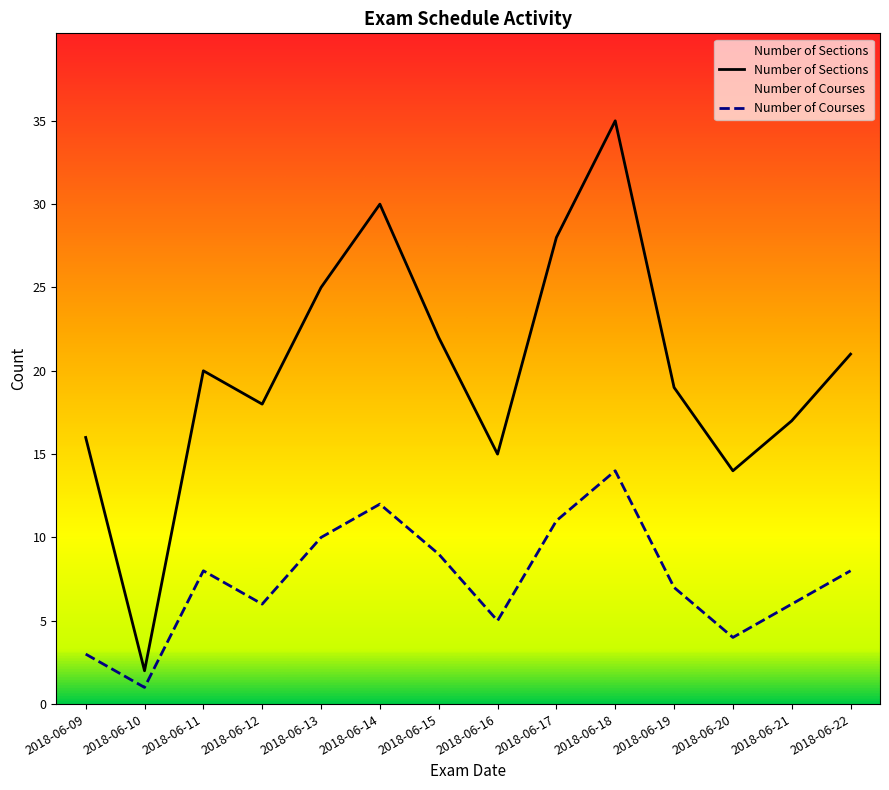

How many data points in Number of Sections are less than 20?

7